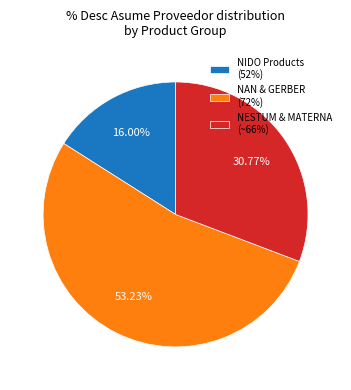

Which slice is the smallest?

NIDO Products (52%)